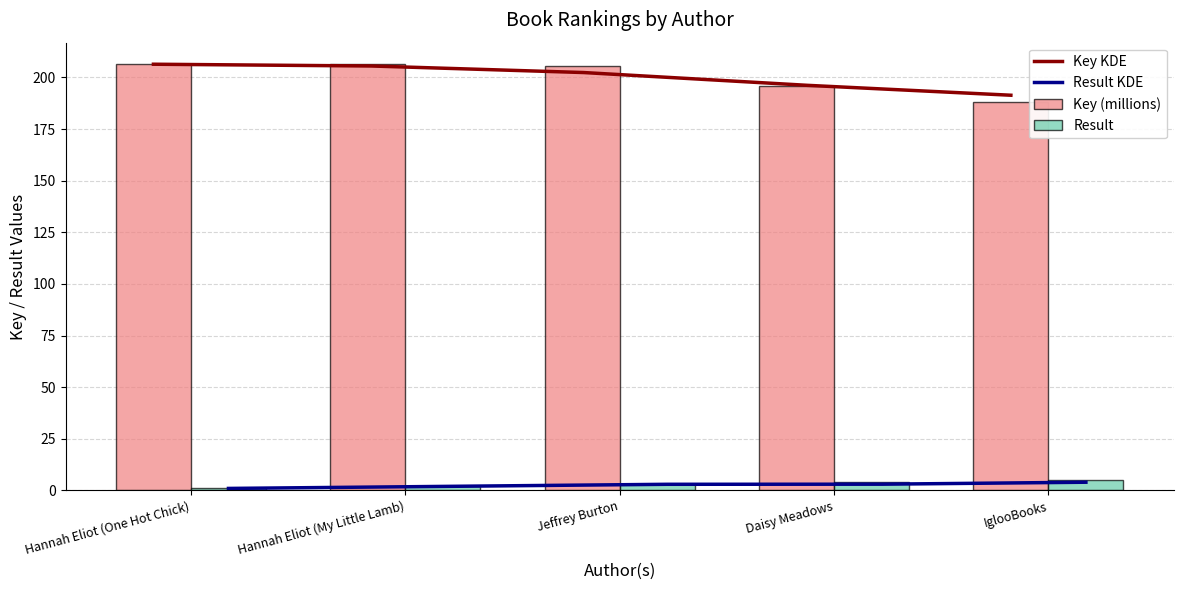

What is the difference between the Key values at Daisy Meadows and Jeffrey Burton?

9.7